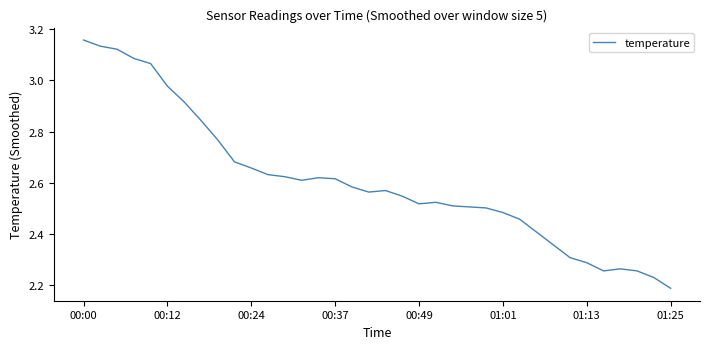

Count the number of data series in this chart.

1